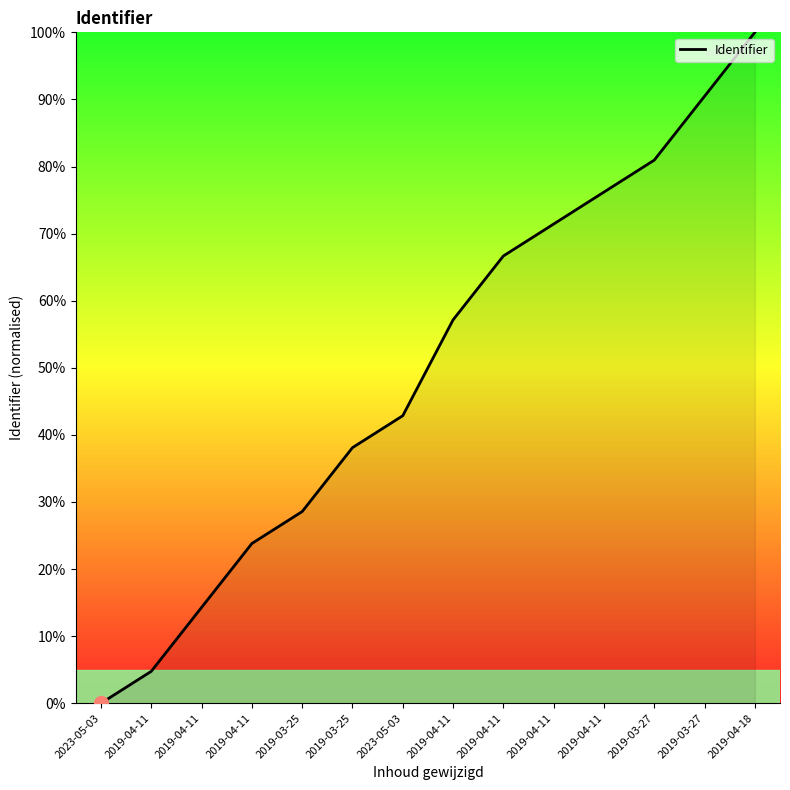

Rank the categories by value from highest to lowest.

2019-04-18, 2019-03-27, 2019-03-27, 2019-04-11, 2019-04-11, 2019-04-11, 2019-04-11, 2023-05-03, 2019-03-25, 2019-03-25, 2019-04-11, 2019-04-11, 2019-04-11, 2023-05-03